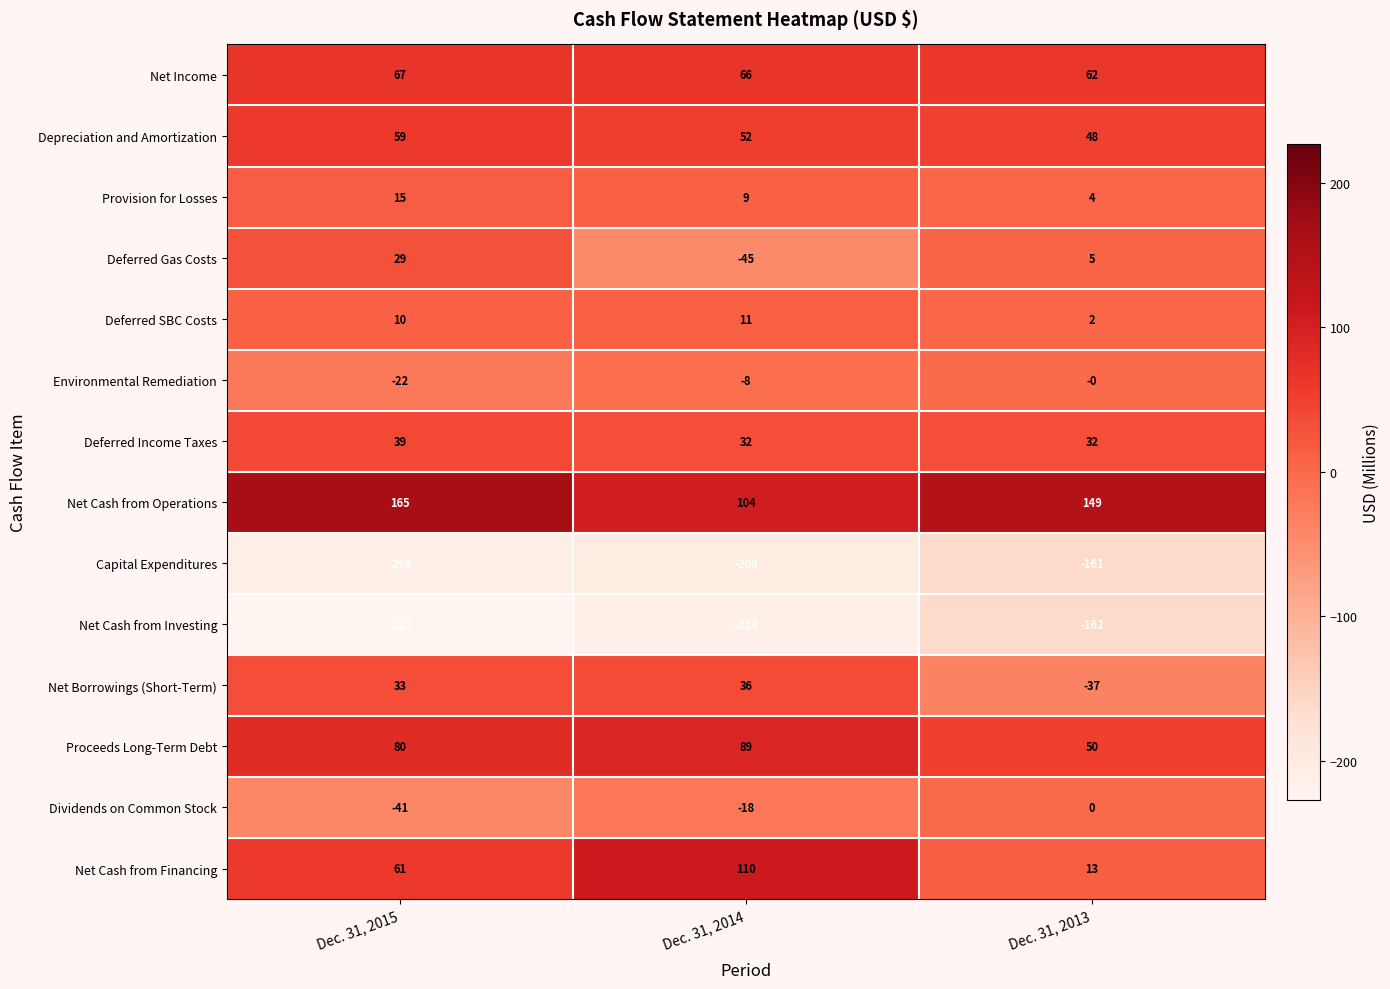

List the labels in order of Net Cash from Investing value, largest first.

Dec. 31, 2013, Dec. 31, 2014, Dec. 31, 2015